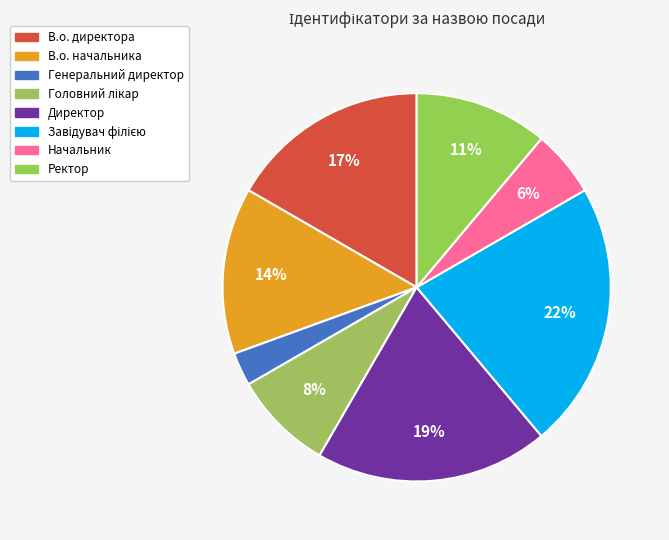

How many segments does this pie chart have?

8